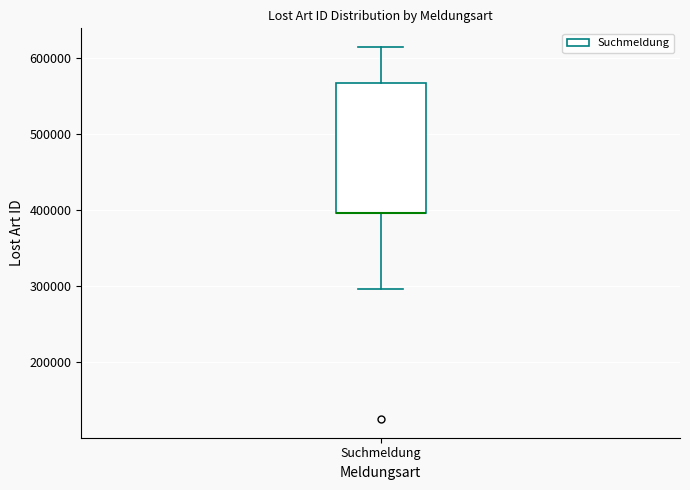

Read this box plot against the y-axis: the position of the median line, the range covered by the box, and the ends of both whiskers. The values are not printed on the chart, so give them approximately, as read against the axis.

median 400000 (drawn on the box's lower edge), box 400000 to 570000, whiskers 300000 to 610000